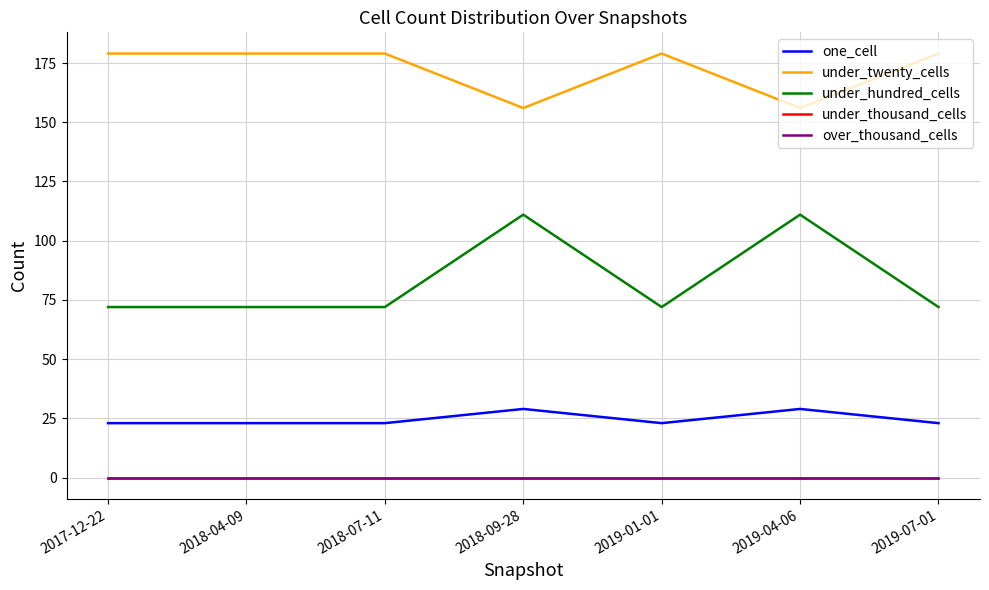

True or false: under_twenty_cells has a value of 73 at 2019-01-01.

False